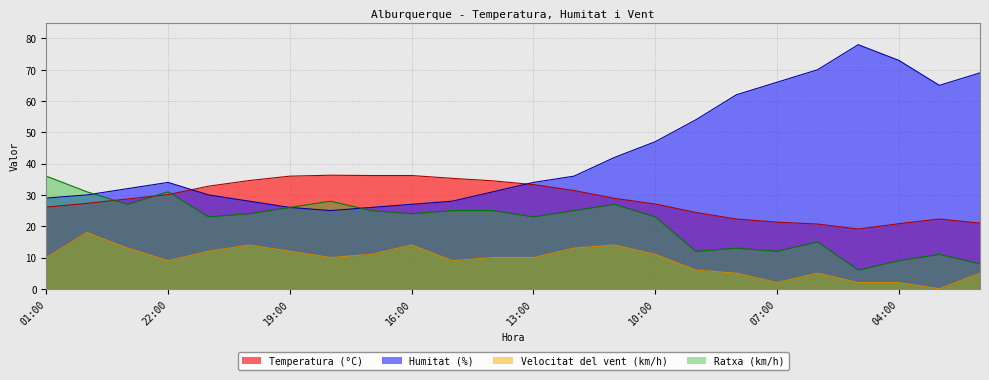

What position from the right is 19:00?

18